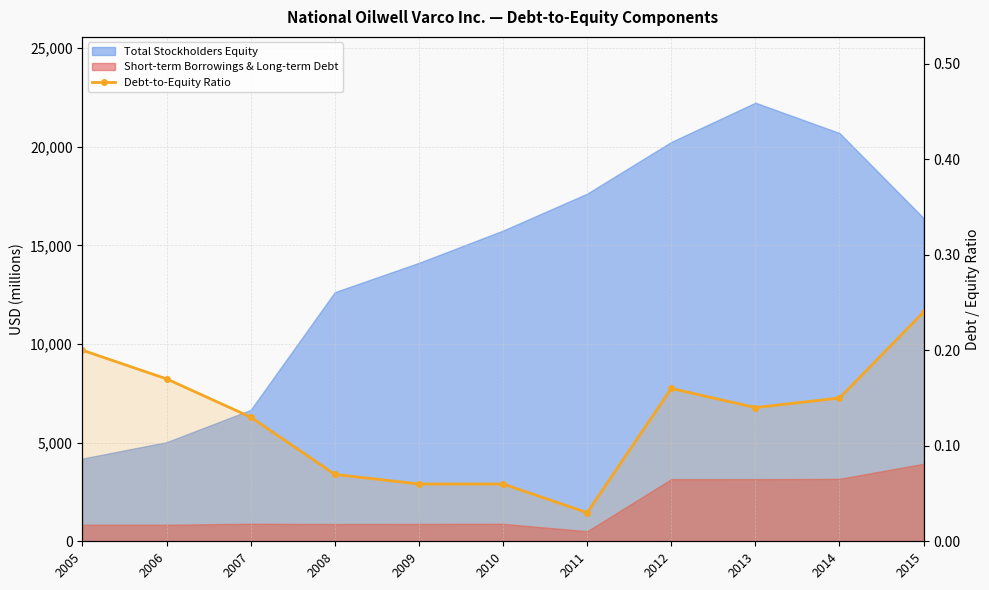

The value at 2015 is 0.3. True or false?

False